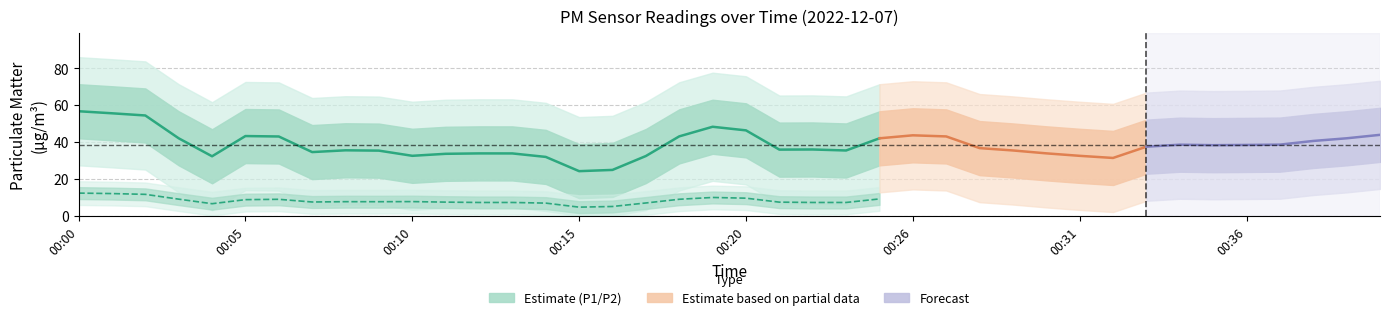

Rank the series by their maximum value, from highest to lowest.

P1, P2